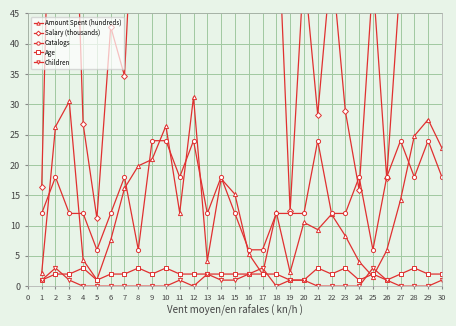

After their last crossing, which series has the higher values: Amount Spent (hundreds) or Children?

Amount Spent (hundreds)